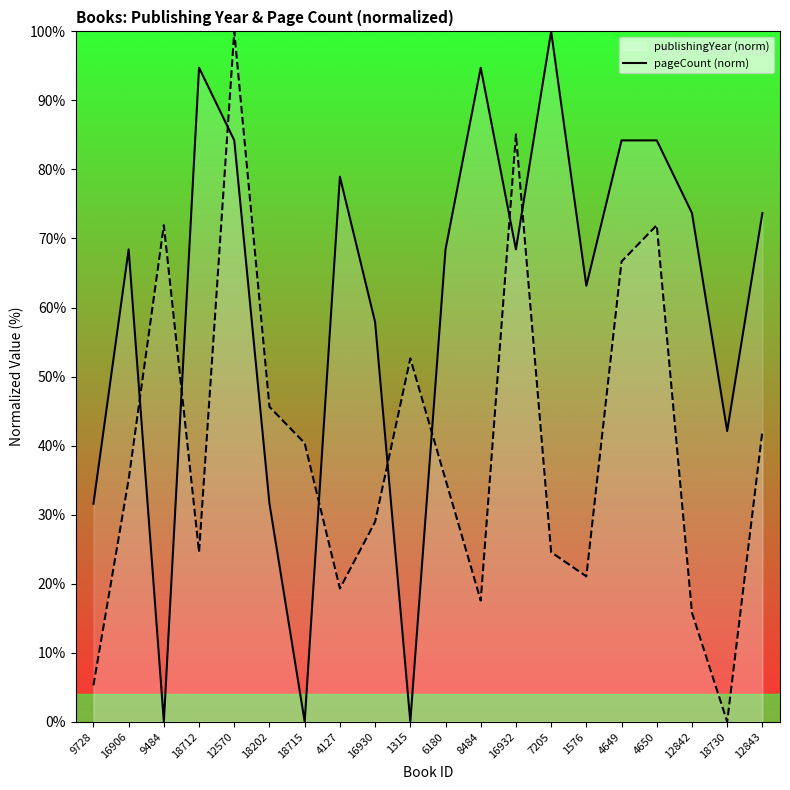

The value of publishingYear (norm) at 18202 is 48.7. True or false?

False